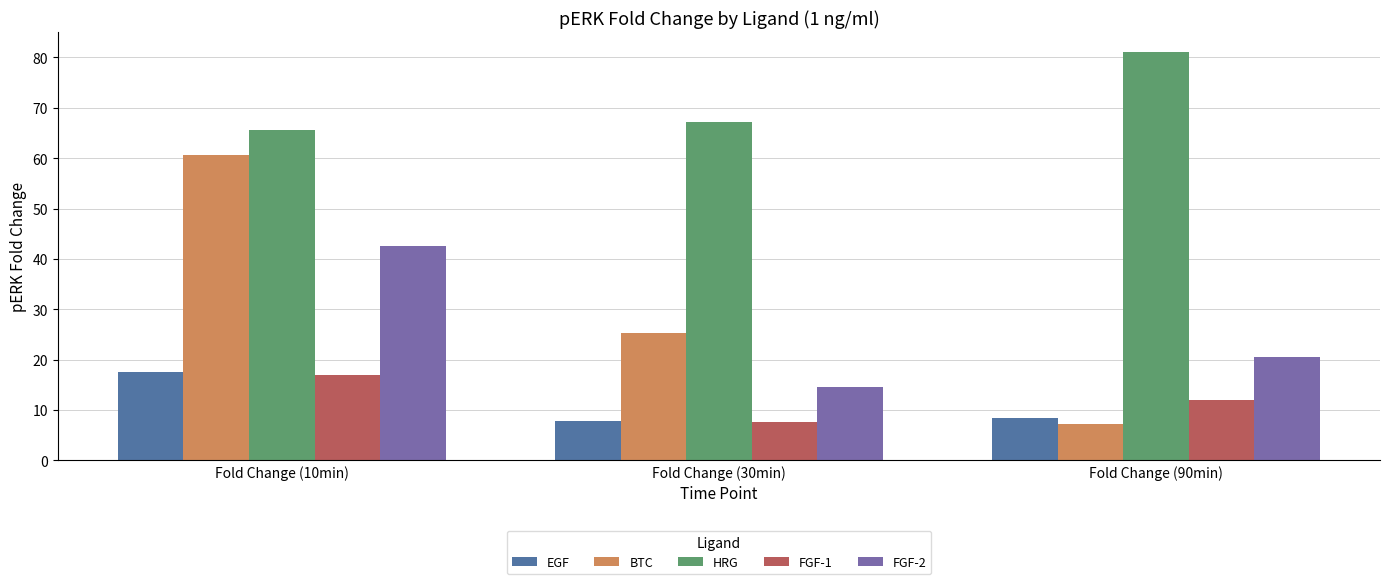

What is the value of the BTC bar at the 1st from the left?

60.6